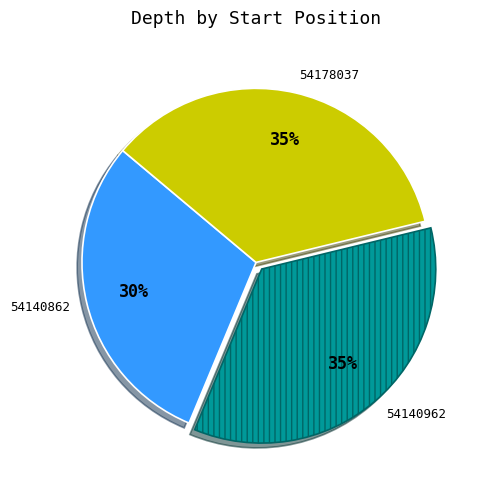

Is it true that 54178037 is 26% of the pie?

False